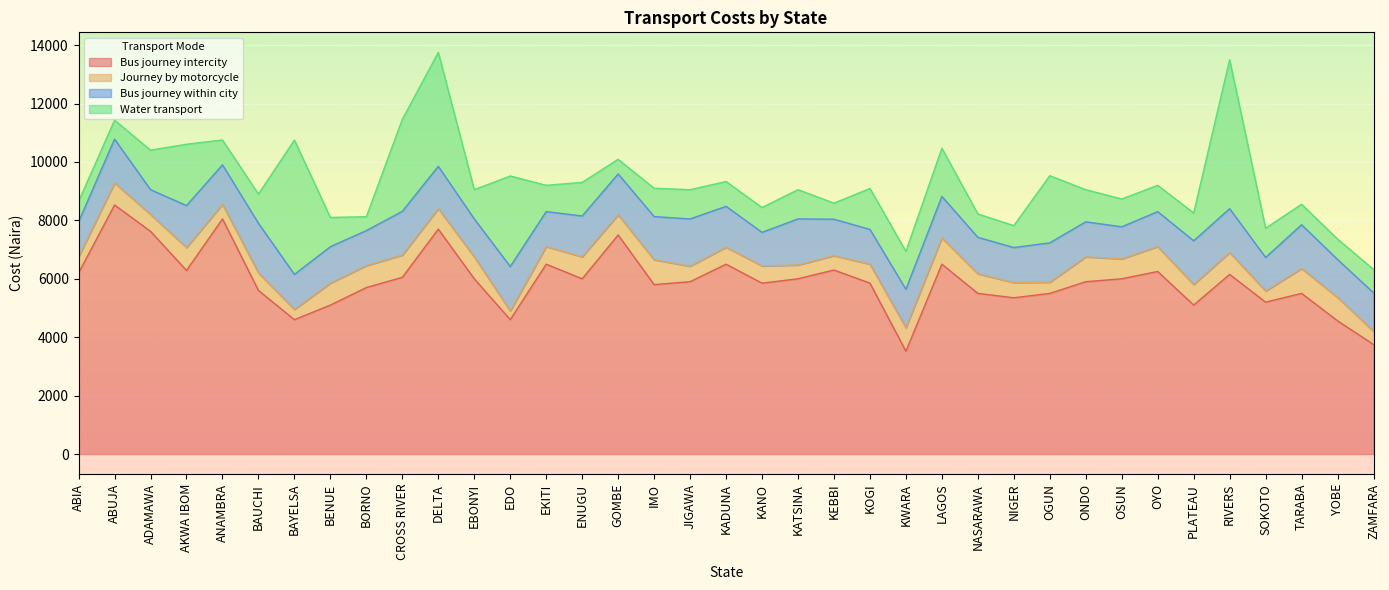

Between DELTA and KOGI, which is larger?

DELTA